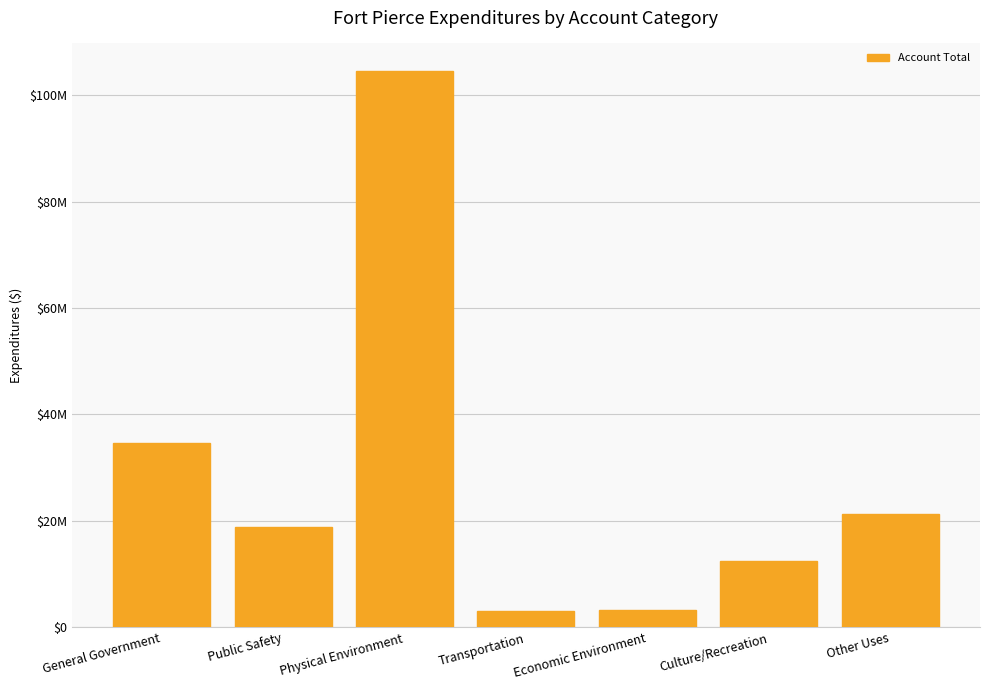

Reading left to right, list all the values displayed in this chart.

34626024	18896735	104475993	3141648	3337461	12537443	21257406